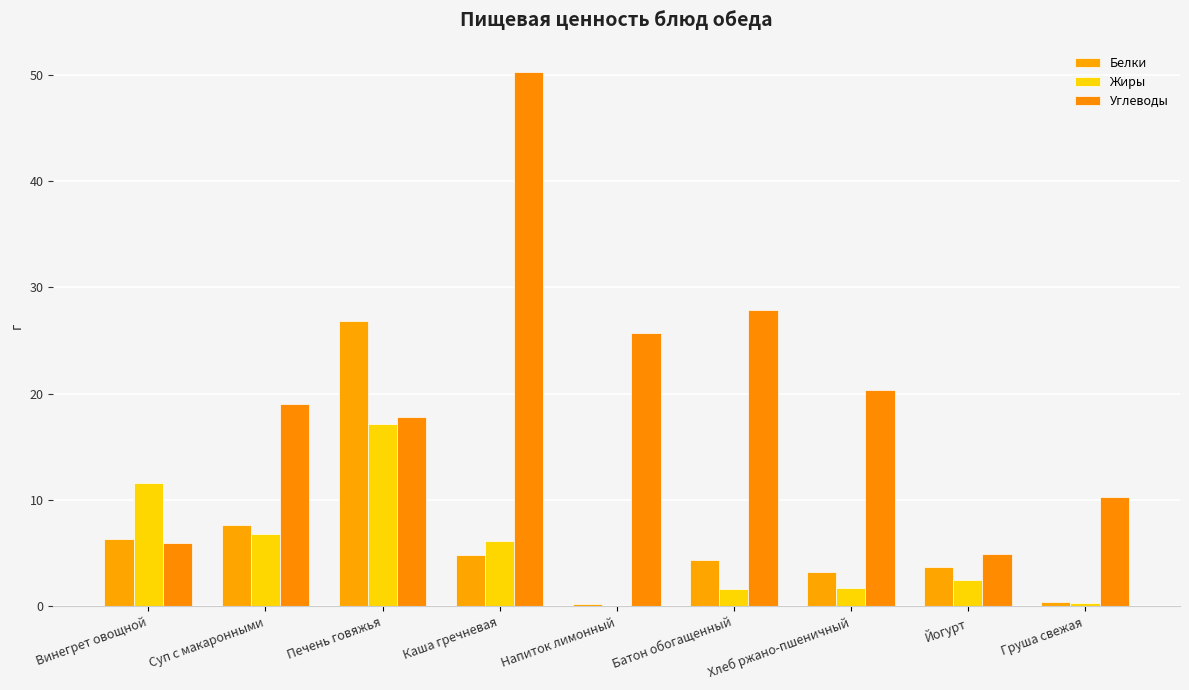

Count the number of data series in this chart.

3